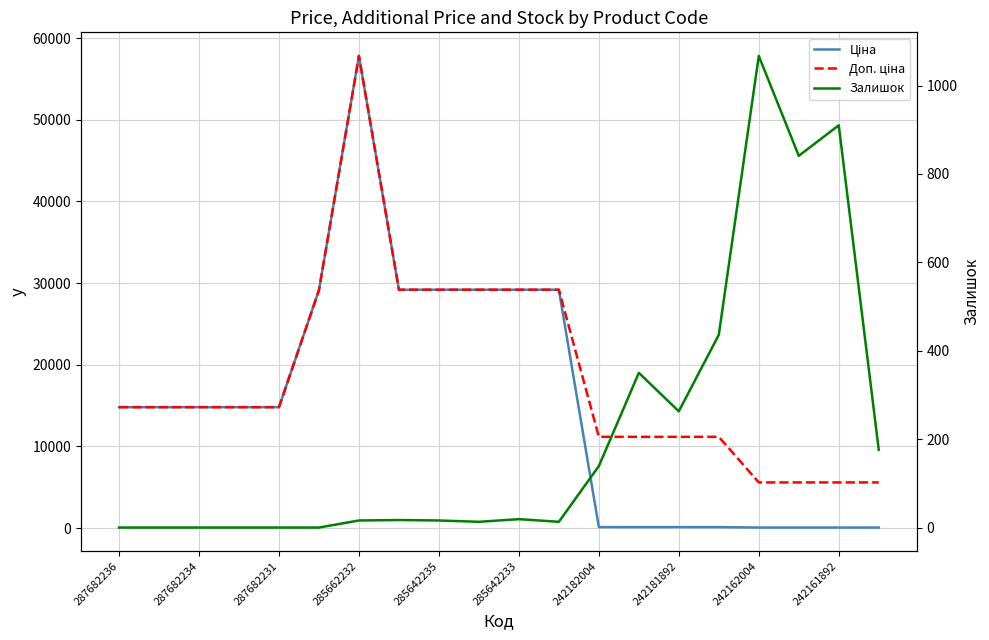

What position from the right is 285642233?

10